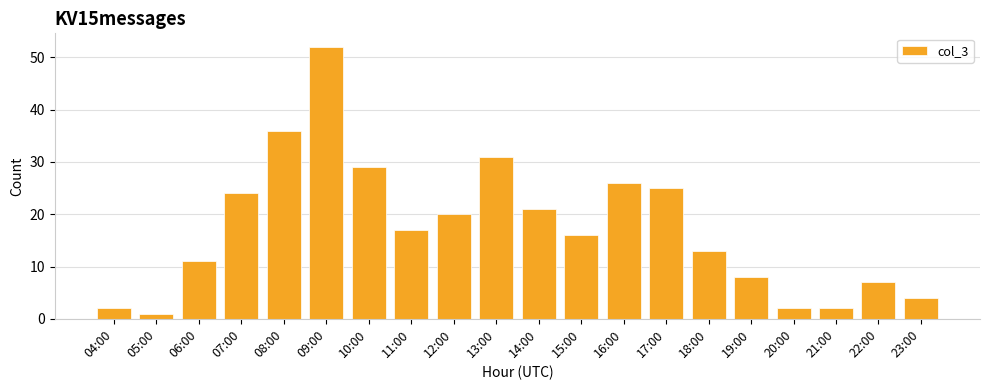

The value at 07:00 is 9. True or false?

False